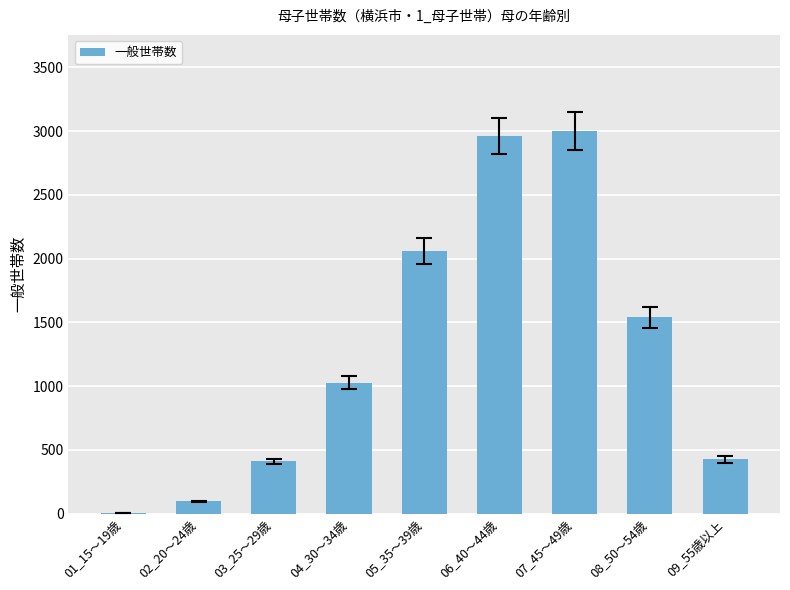

Which has a higher value, 04_30～34歳 or 02_20～24歳?

04_30～34歳